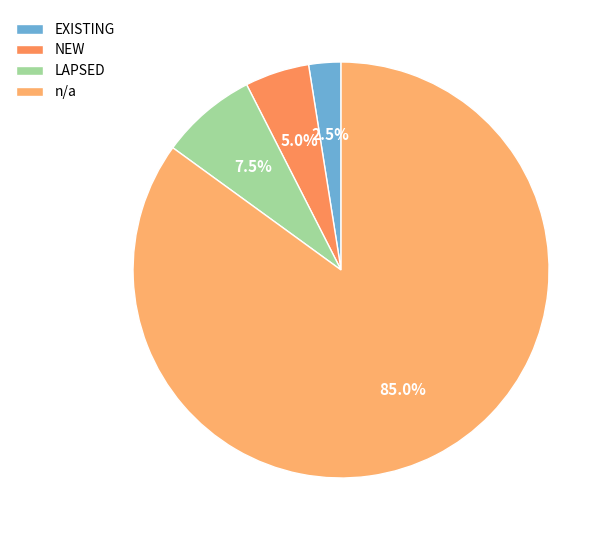

How many slices are in this pie chart?

4